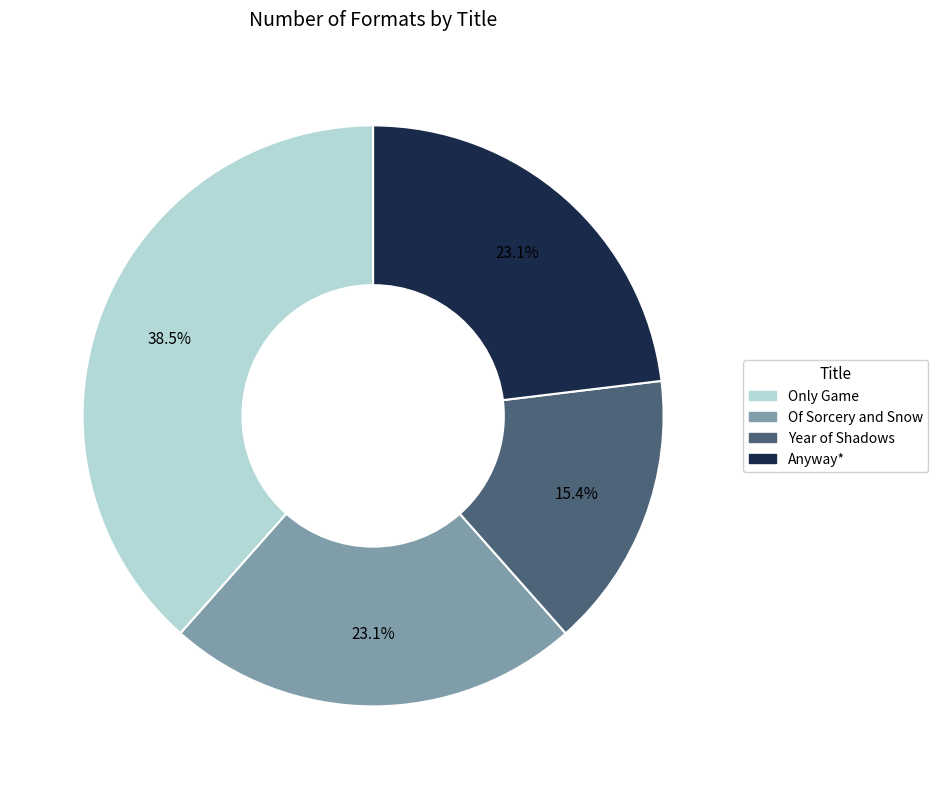

The Of Sorcery and Snow slice represents 23% of the pie. True or false?

True